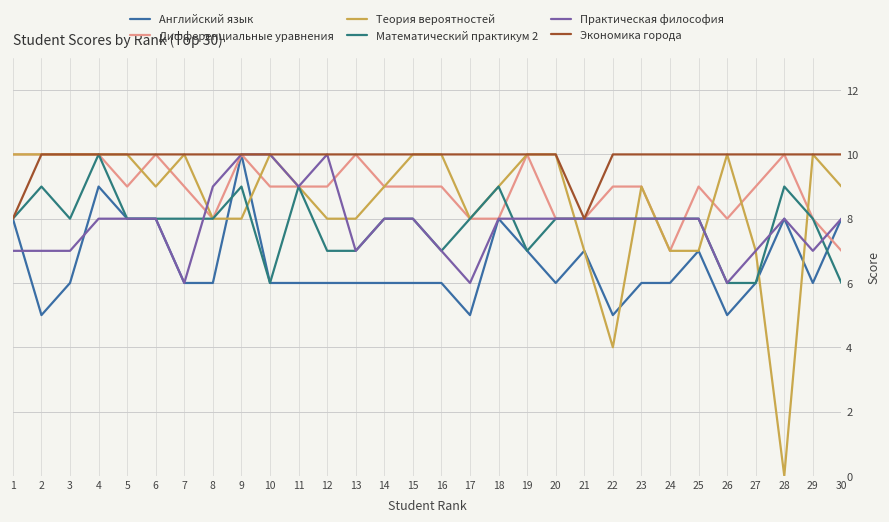

What is the maximum value shown in the chart?

10